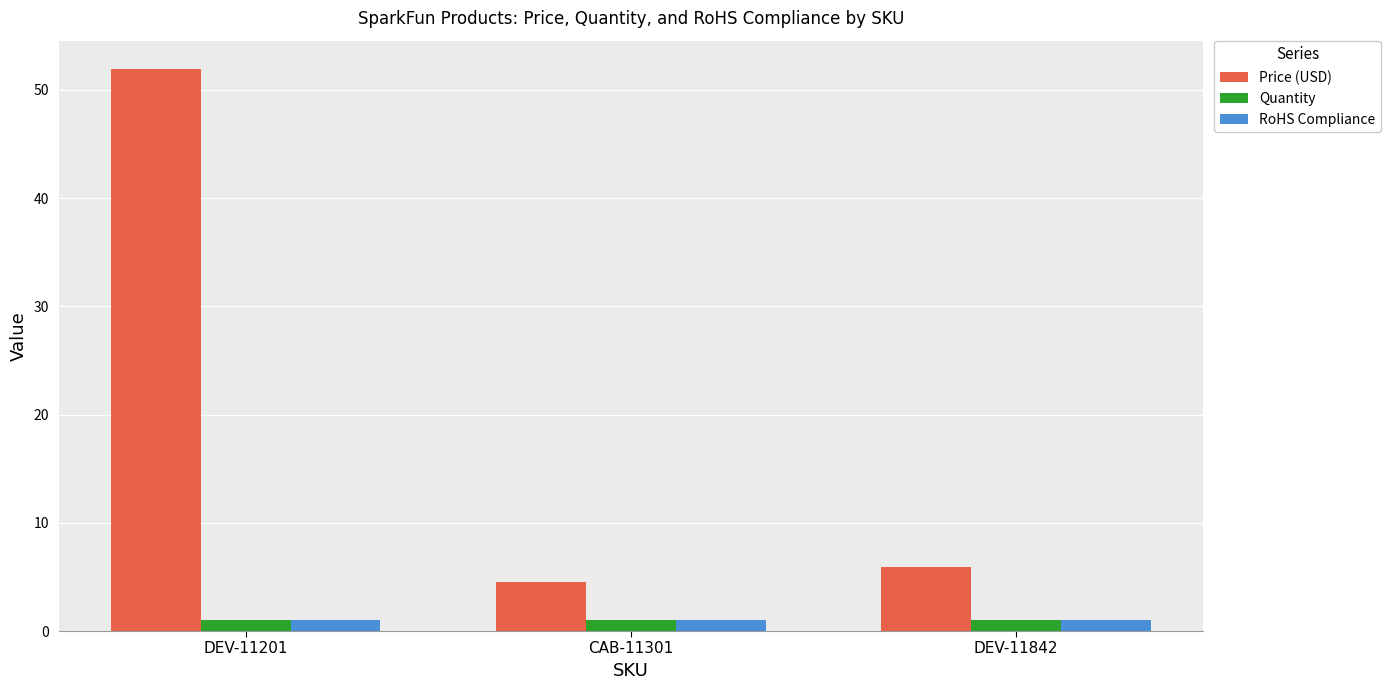

Reading left to right, extract all data points from this chart.

Price (USD): DEV-11201=52.0	CAB-11301=4.5	DEV-11842=6.0
Quantity: DEV-11201=1.0	CAB-11301=1.0	DEV-11842=1.0
RoHS Compliance: DEV-11201=1.0	CAB-11301=1.0	DEV-11842=1.0